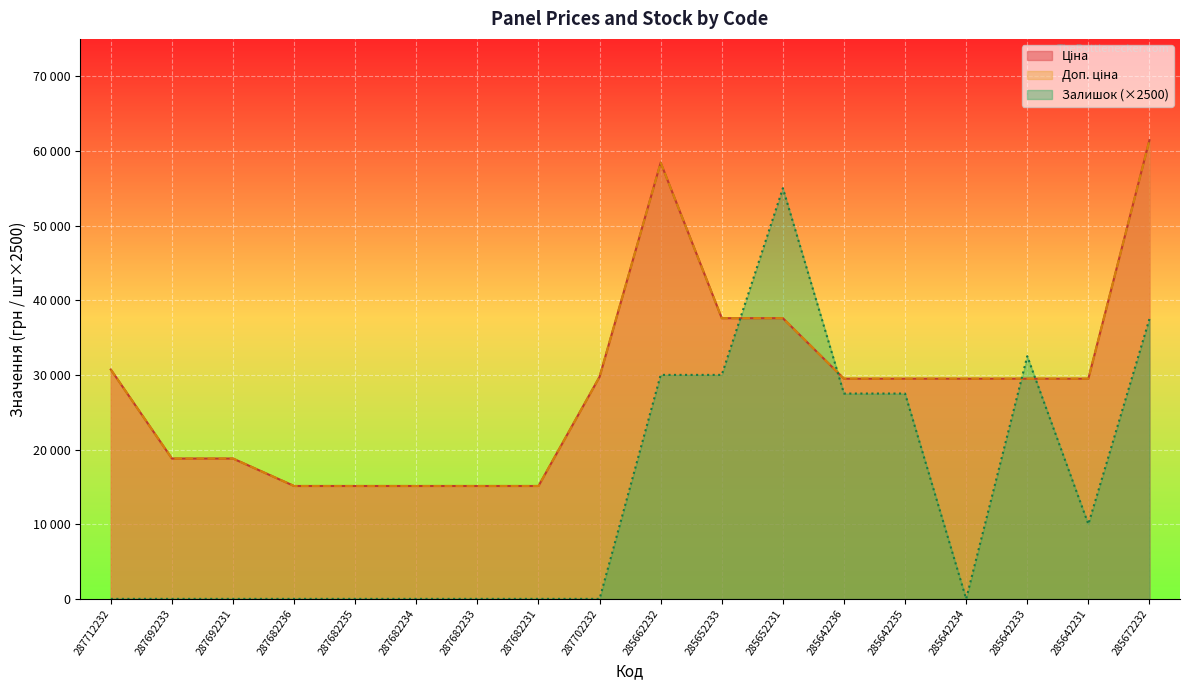

What position from the left is 287702232?

9